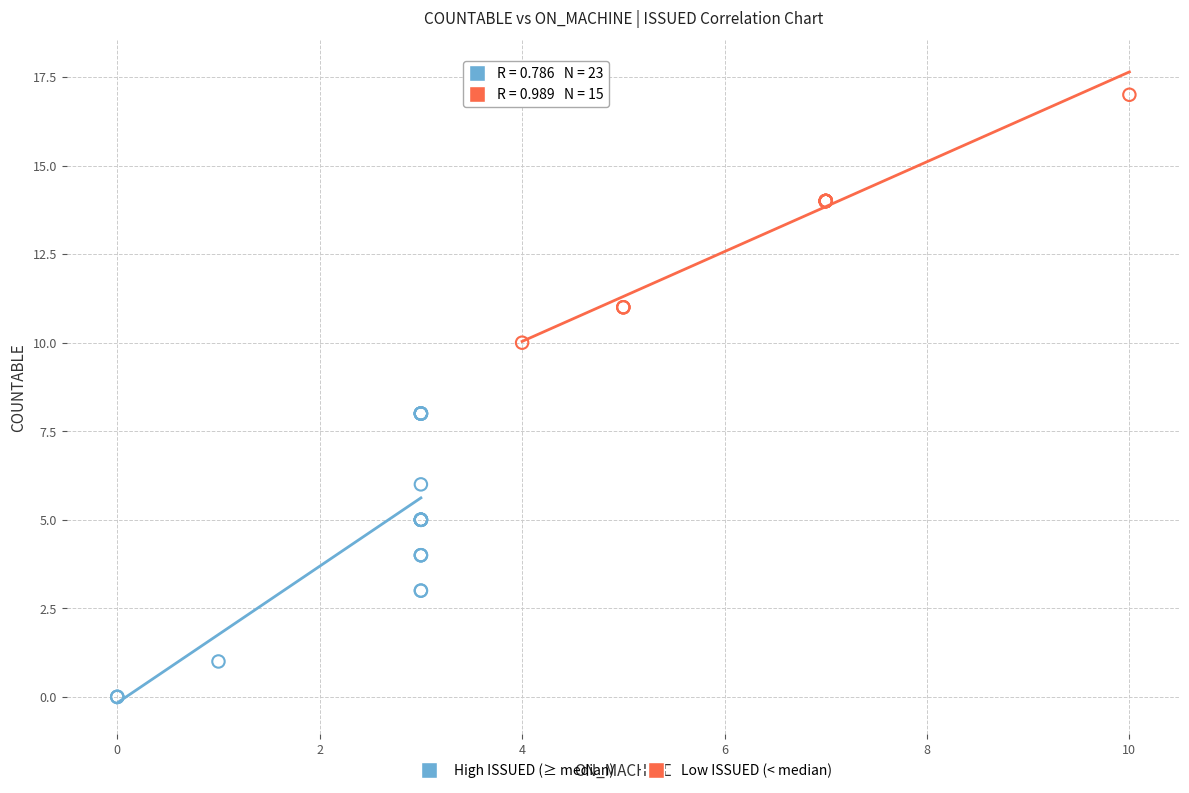

What are all the series names shown in the legend?

High ISSUED (≥ median), Low ISSUED (< median)